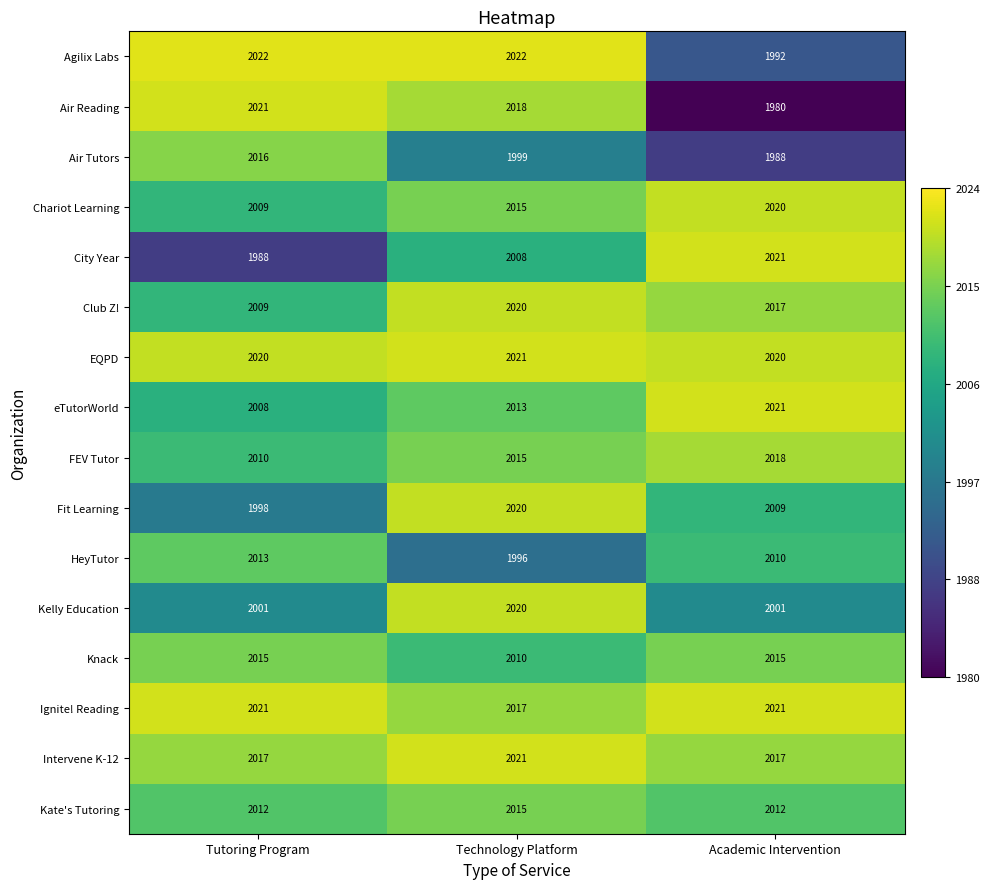

Between Tutoring Program and Technology Platform, which series saw the biggest shift?

Fit Learning